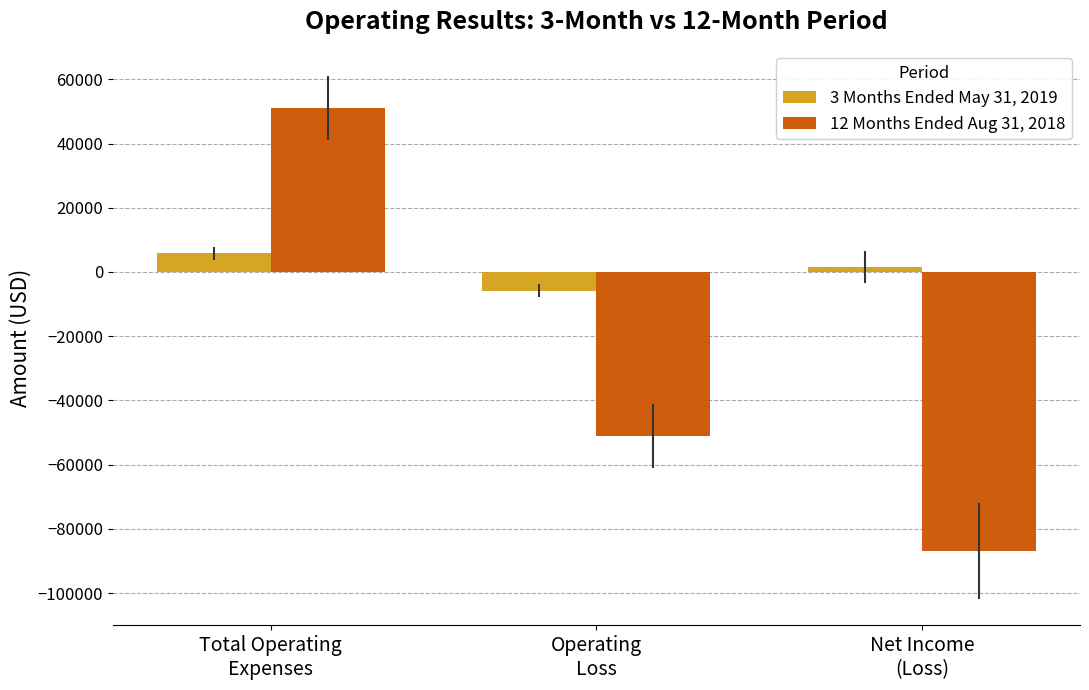

The 12 Months Ended Aug 31, 2018 series shows -86846 at Net Income
(Loss). True or false?

True